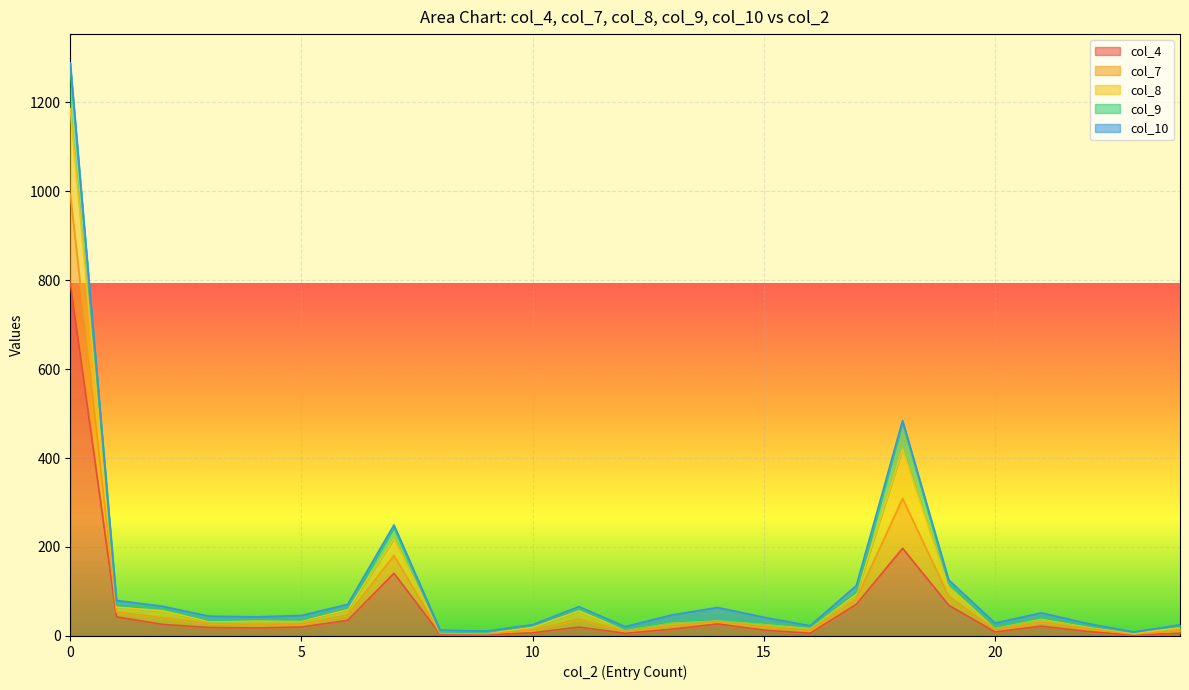

Does the chart display data point markers on the line(s)?

No